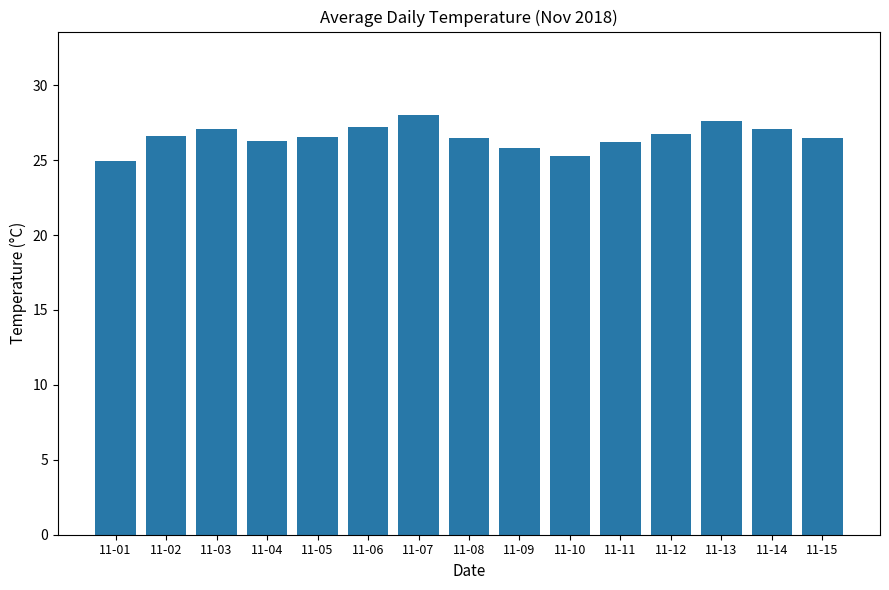

At which label does the data first exceed 26?

11-02